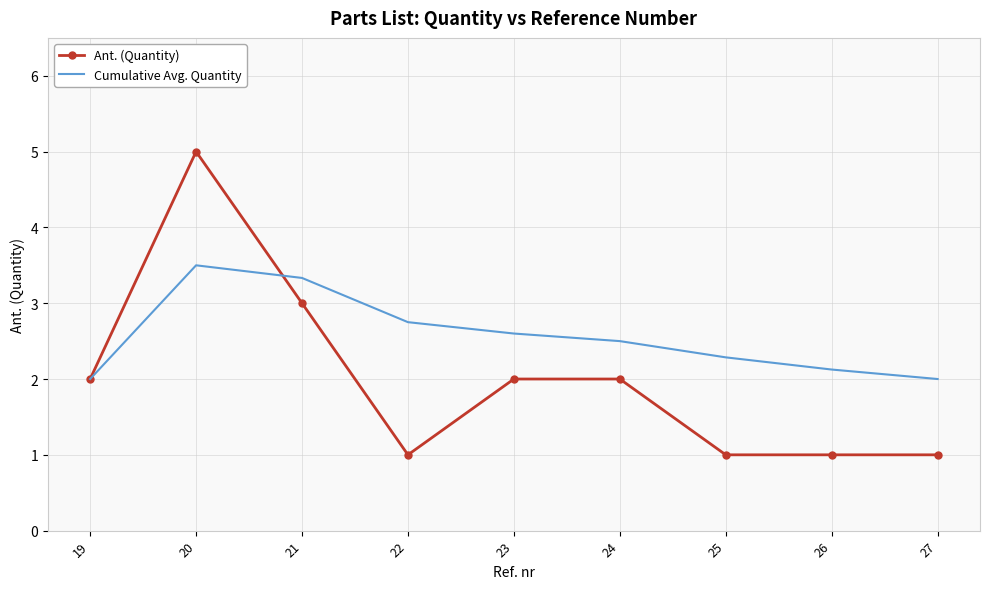

At which category does Cumulative Avg. Quantity reach its first local peak?

20